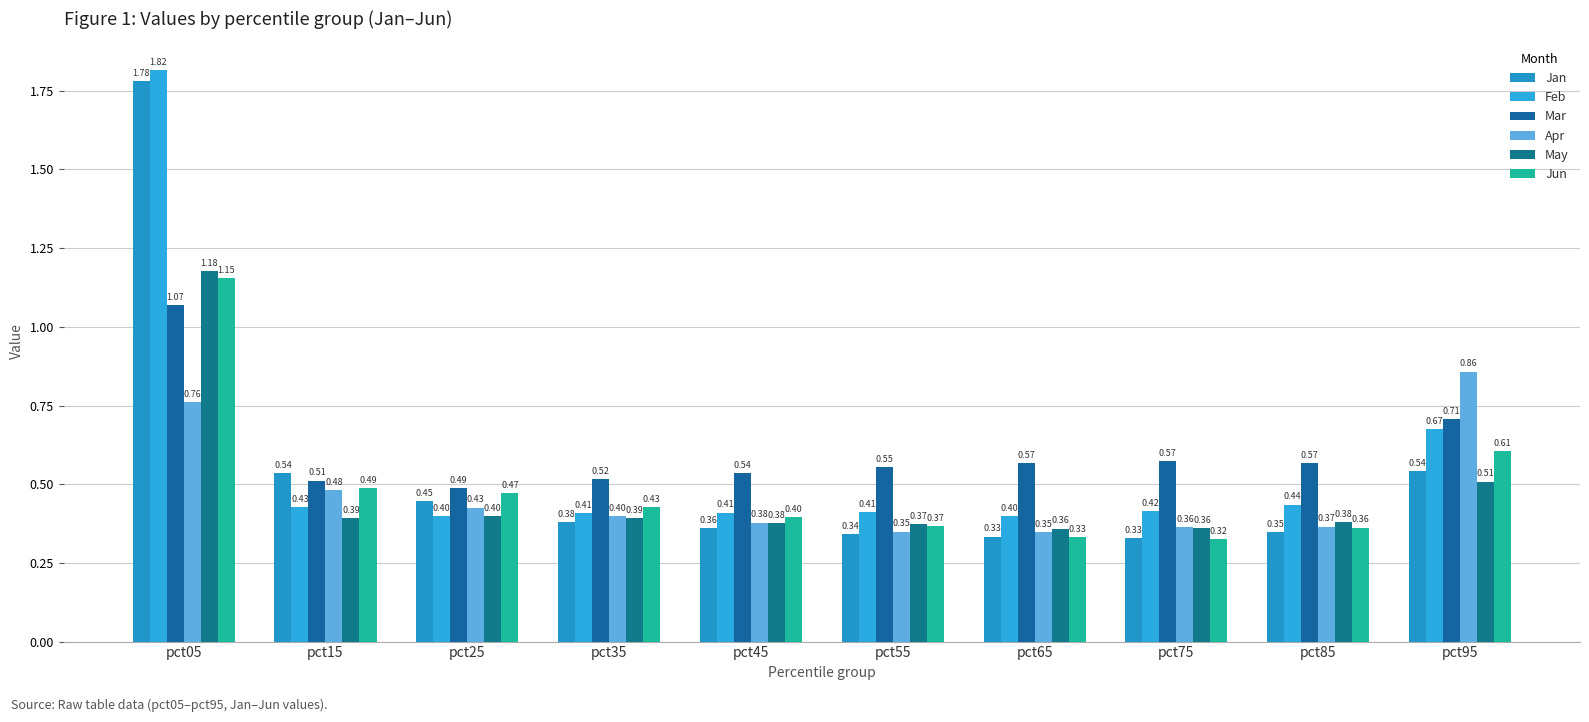

What are all the series names shown in the legend?

Jan, Feb, Mar, Apr, May, Jun